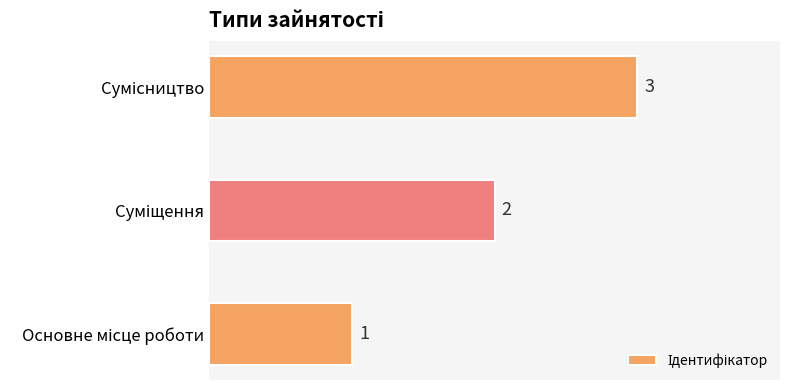

What is the sum of all values?

6